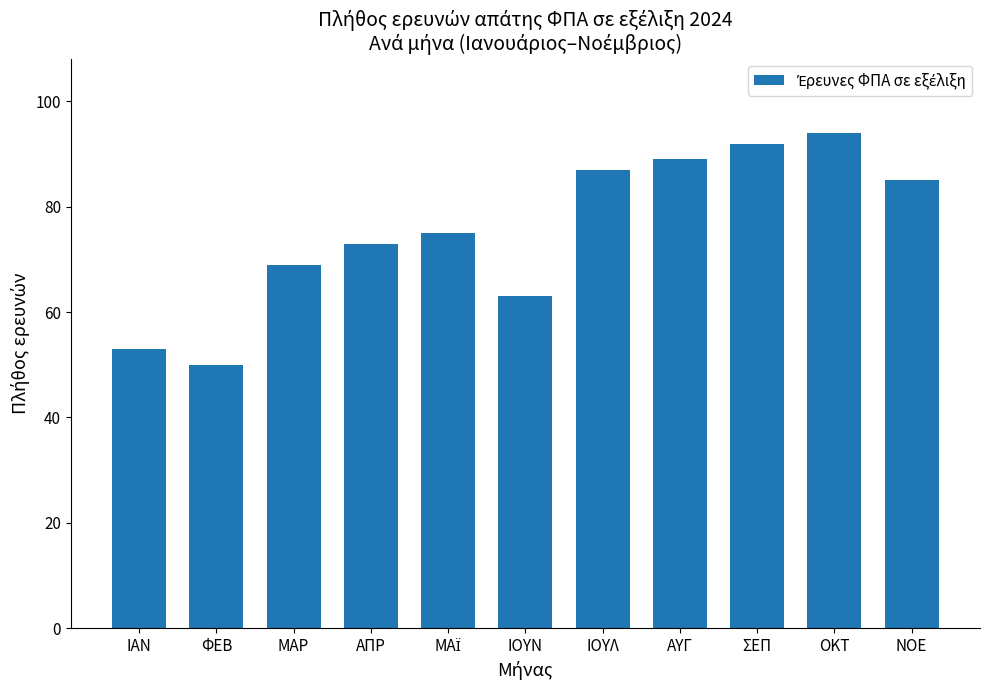

Reading left to right, what are all the values shown in this chart?

53	50	69	73	75	63	87	89	92	94	85